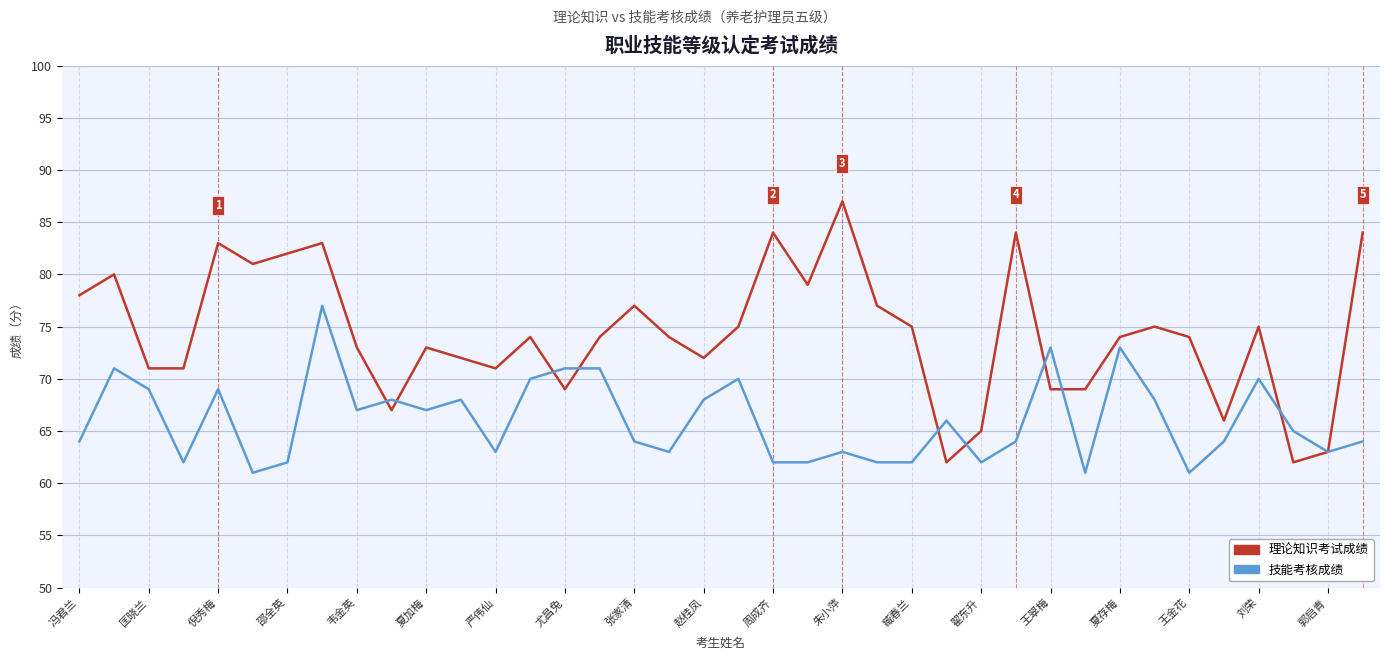

Which series has the largest total across all categories?

理论知识考试成绩